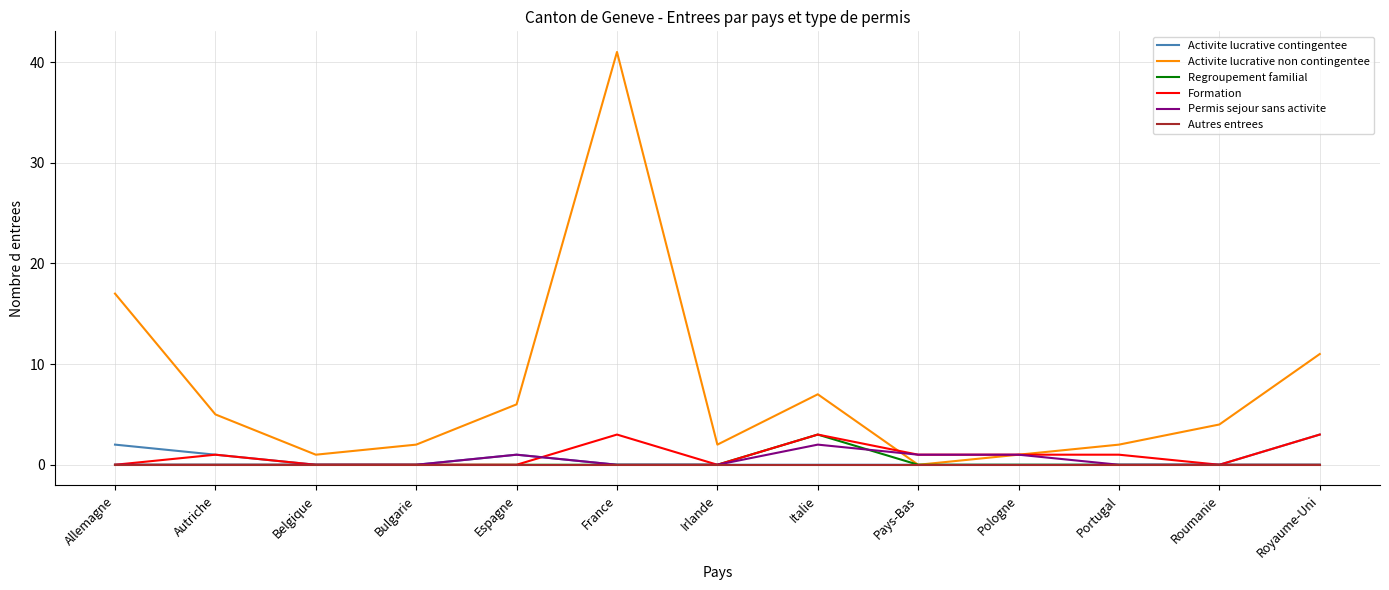

What position from the right is Italie?

6